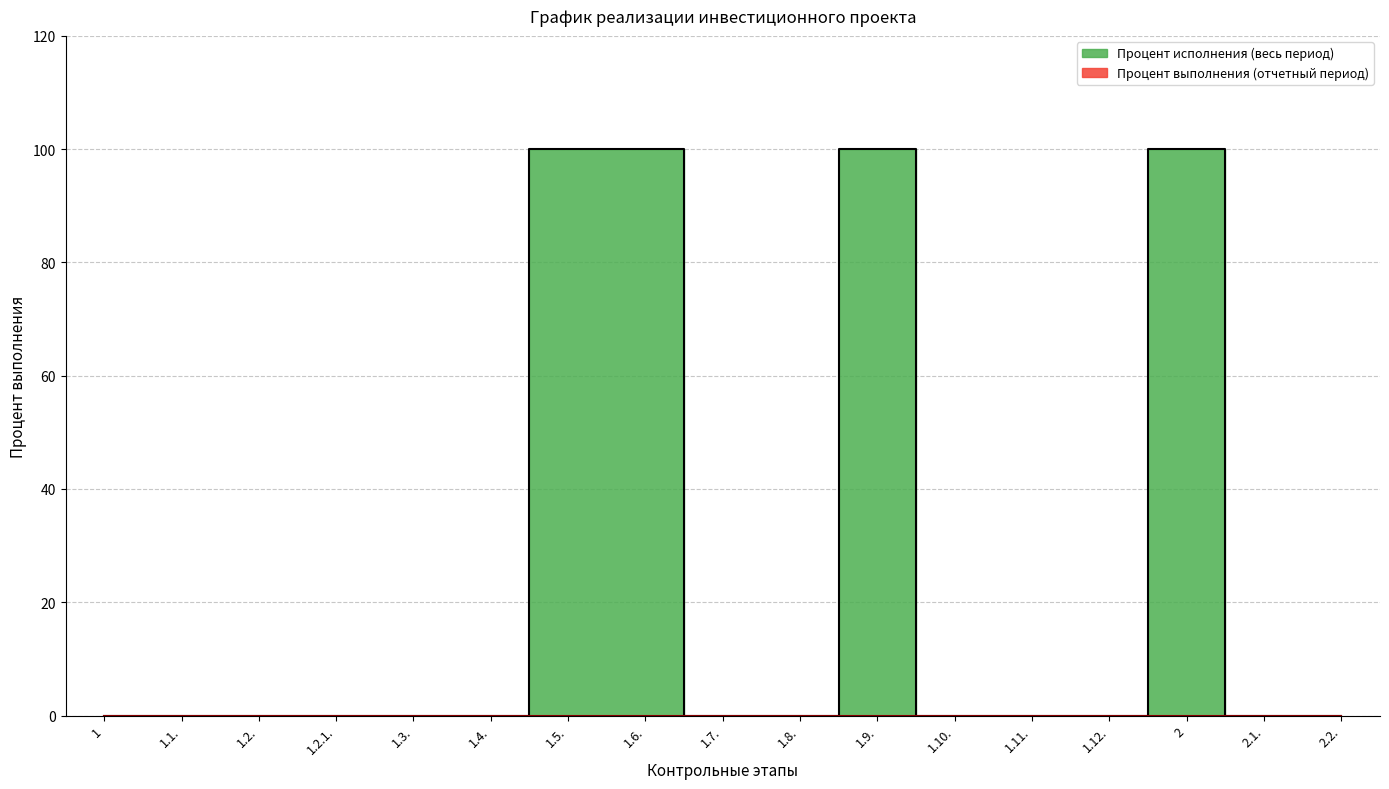

Rank the categories by value from highest to lowest.

1.5., 1.6., 1.9., 2, 1, 1.1., 1.2., 1.2.1., 1.3., 1.4., 1.7., 1.8., 1.10., 1.11., 1.12., 2.1., 2.2.